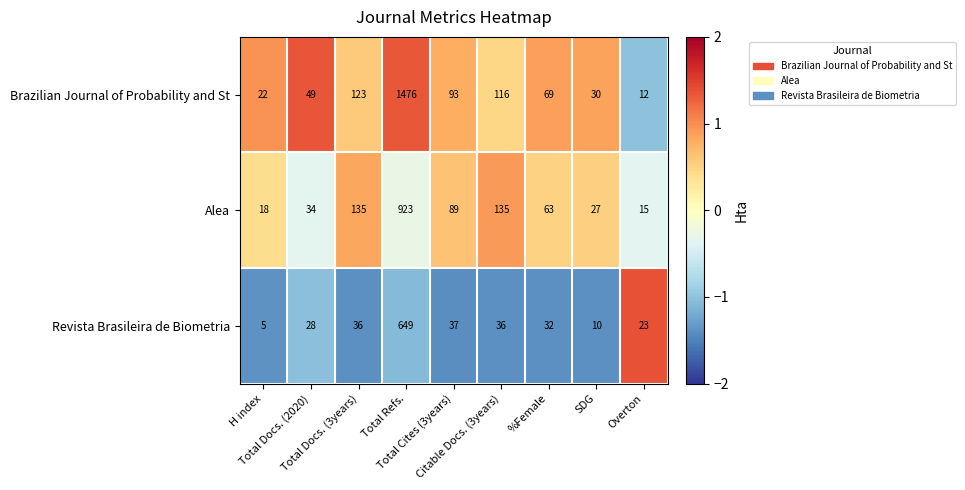

Which series has the largest range (max minus min)?

Brazilian Journal of Probability and St